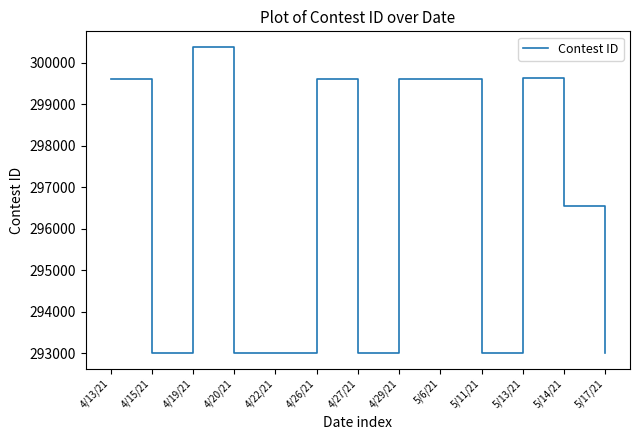

The chart shows a value of 521649 at 4/15/21. True or false?

False